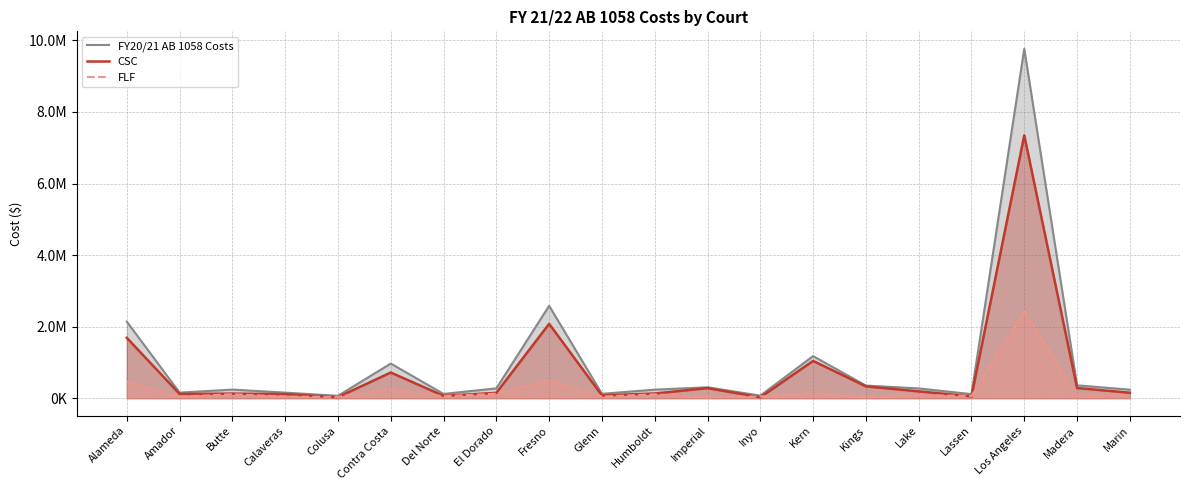

Where do FLF and CSC first cross each other?

Calaveras and Colusa